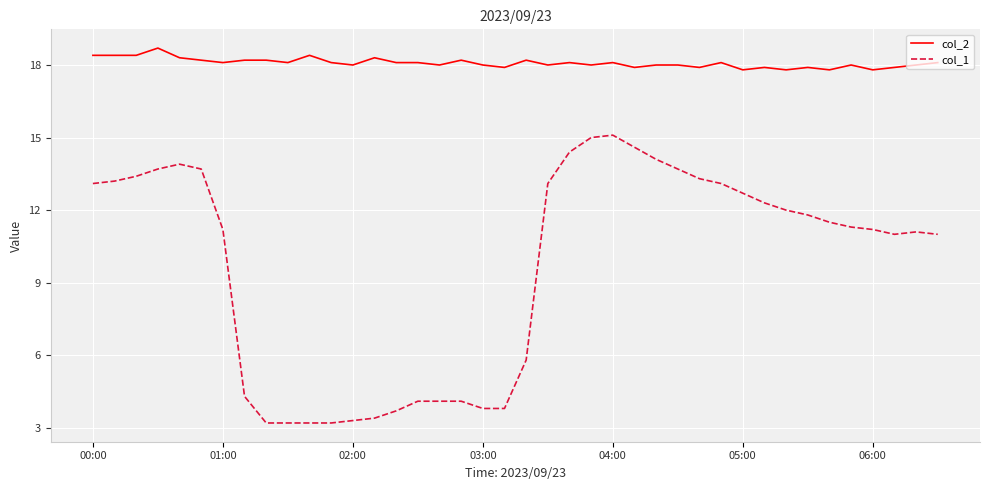

True or false: col_1 and col_2 cross at least once.

False